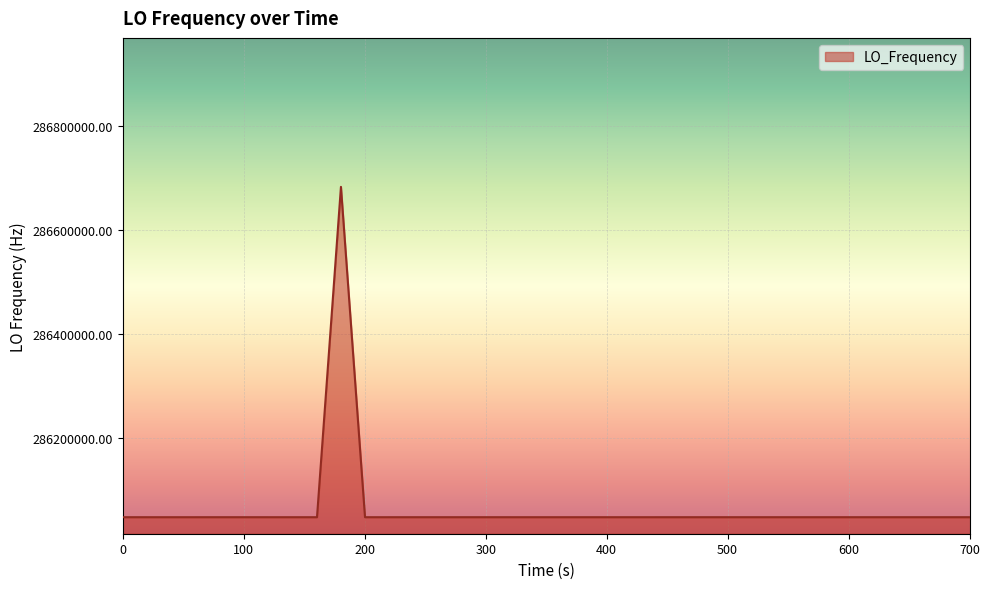

What is the difference between the maximum and minimum values?

635709.8